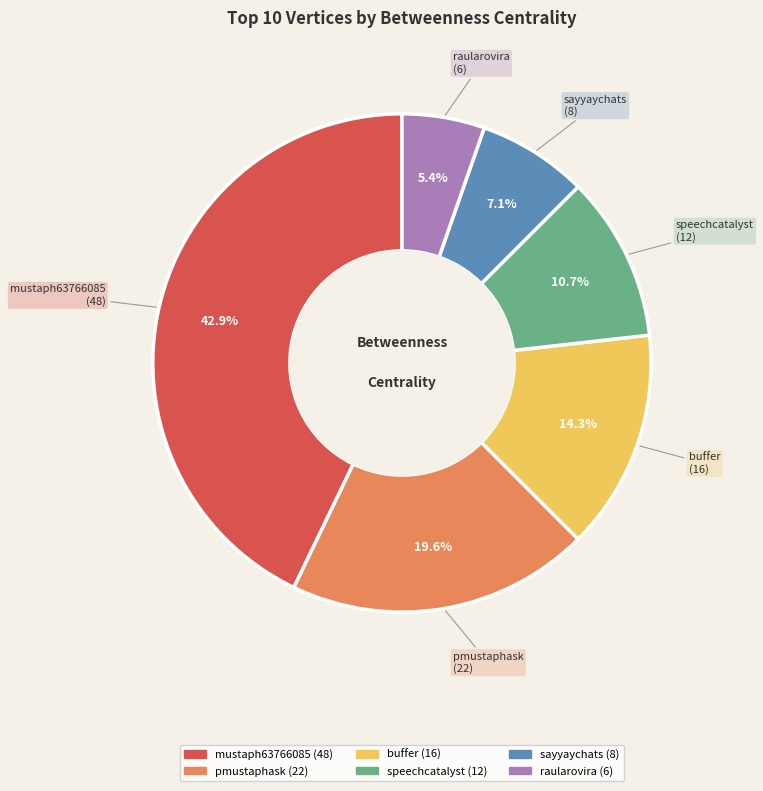

Which slice is the smallest?

raularovira